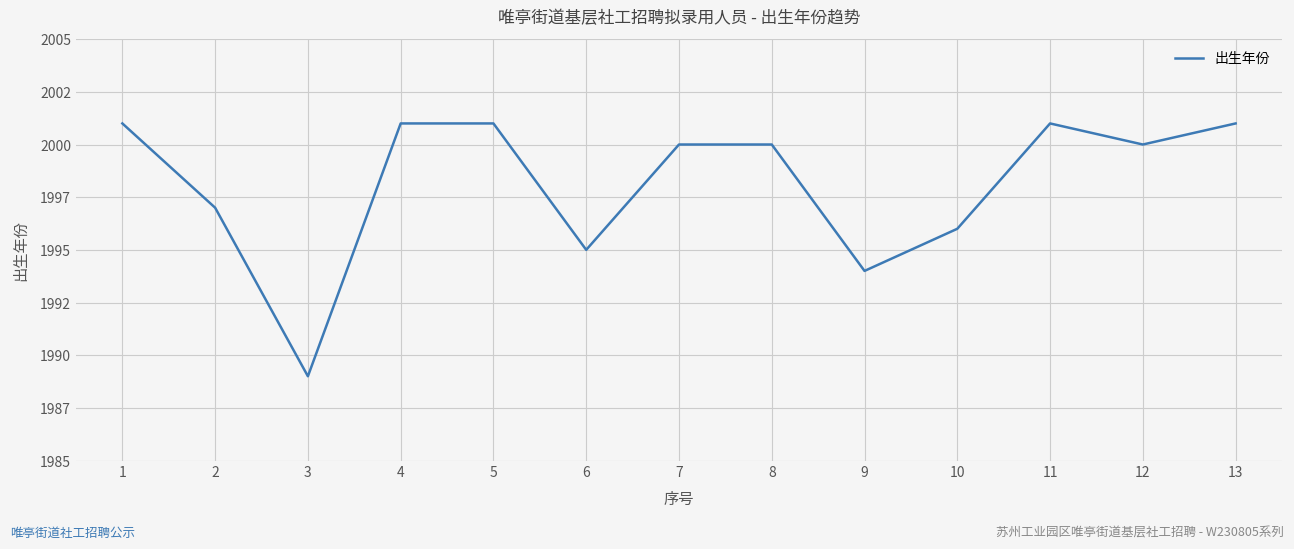

Does the chart display data point markers on the line(s)?

No